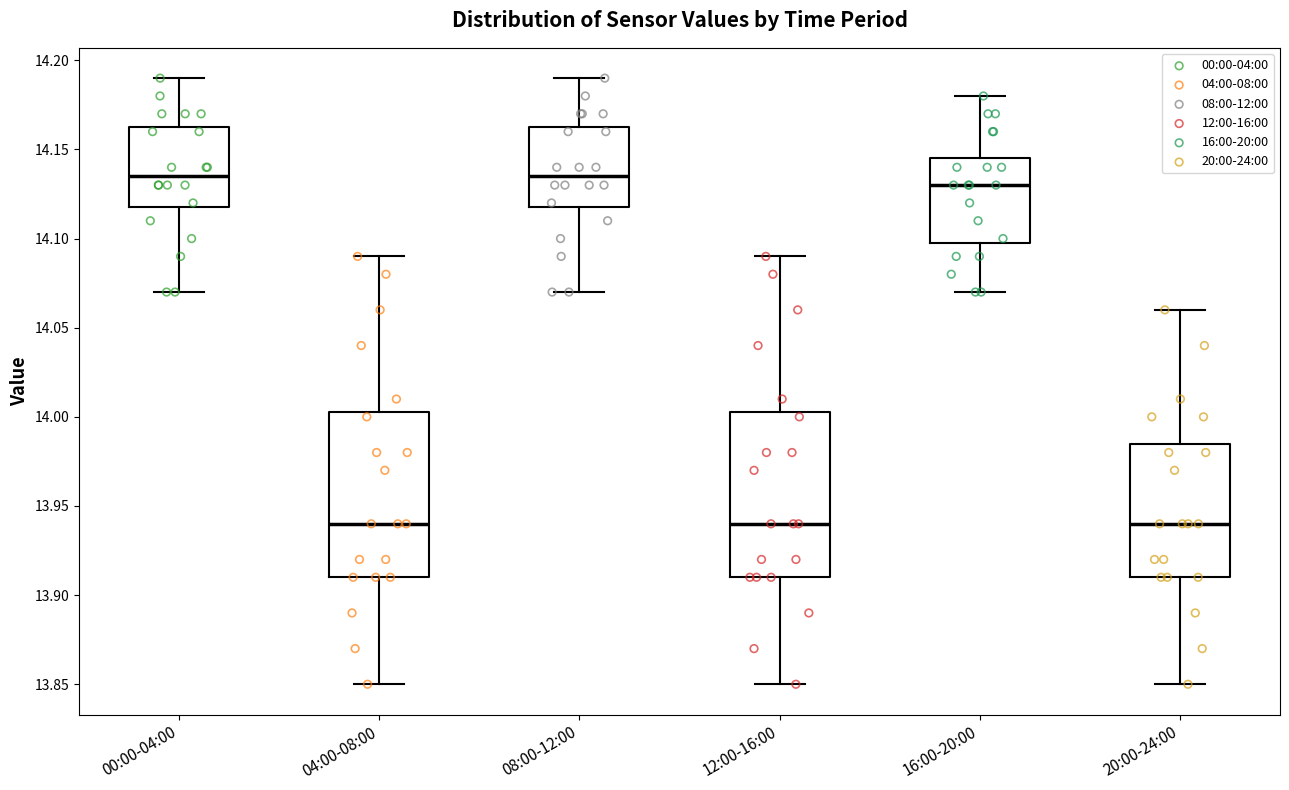

Reading left to right, transcribe this box plot: for each box, give where its median line is, the range the box spans, and where its two whiskers end, as read against the y-axis. The values are not printed on the chart, so give them approximately, as read against the axis.

00:00-04:00: median 14.135, box 14.120 to 14.165, whiskers 14.070 to 14.190
04:00-08:00: median 13.940, box 13.910 to 14.005, whiskers 13.850 to 14.090
08:00-12:00: median 14.135, box 14.120 to 14.165, whiskers 14.070 to 14.190
12:00-16:00: median 13.940, box 13.910 to 14.005, whiskers 13.850 to 14.090
16:00-20:00: median 14.130, box 14.100 to 14.145, whiskers 14.070 to 14.180
20:00-24:00: median 13.940, box 13.910 to 13.985, whiskers 13.850 to 14.060